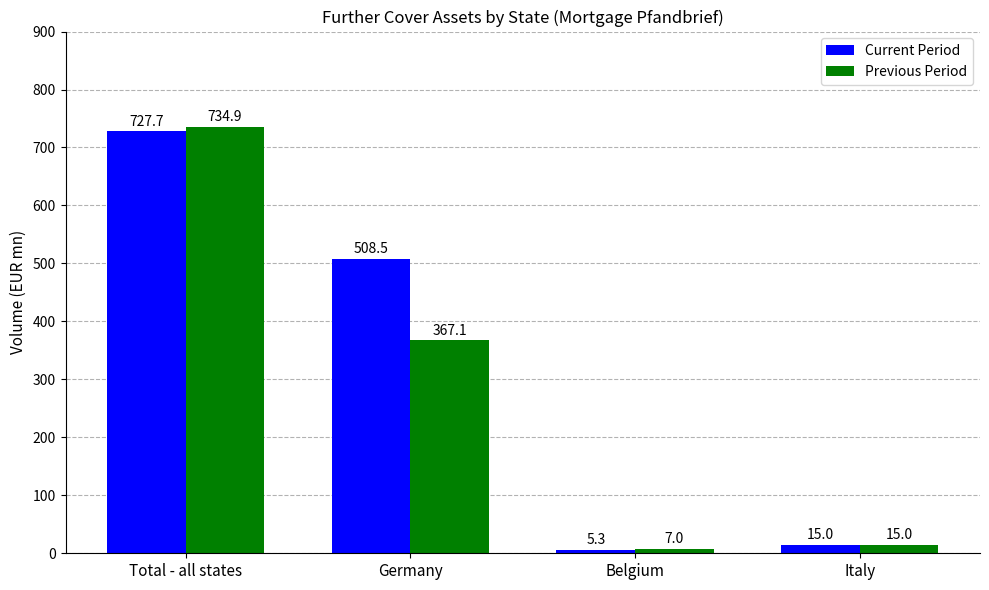

The value of Current Period at Germany is 508.5. True or false?

True